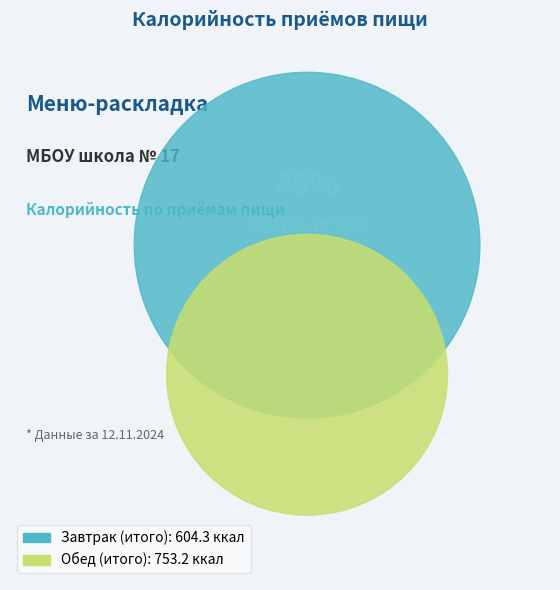

Is it true that Обед (итого) is 50% of the pie?

False